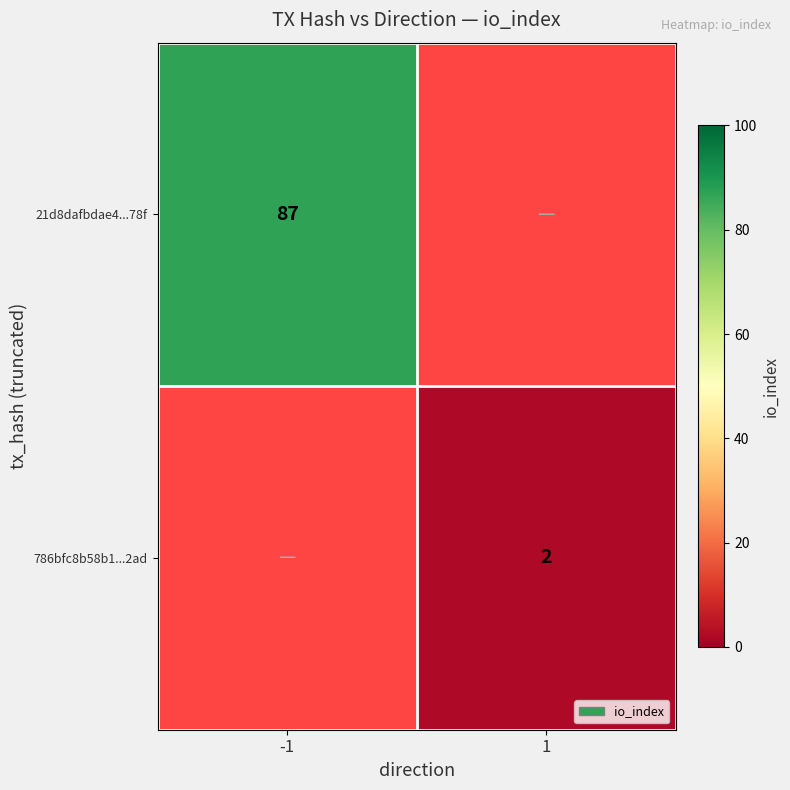

What is the greatest value displayed?

87.0